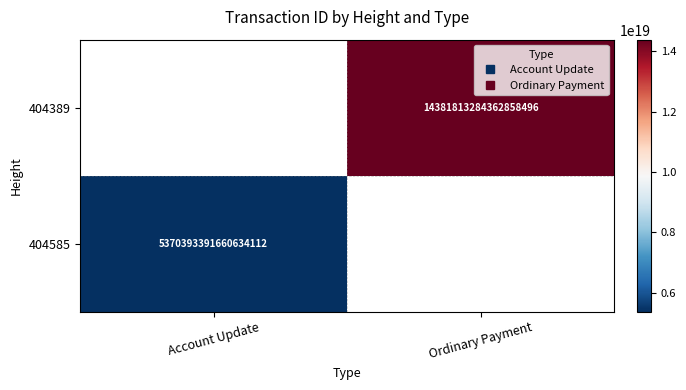

The value of 404389 at Ordinary Payment is 19792912786950324224.0. True or false?

False